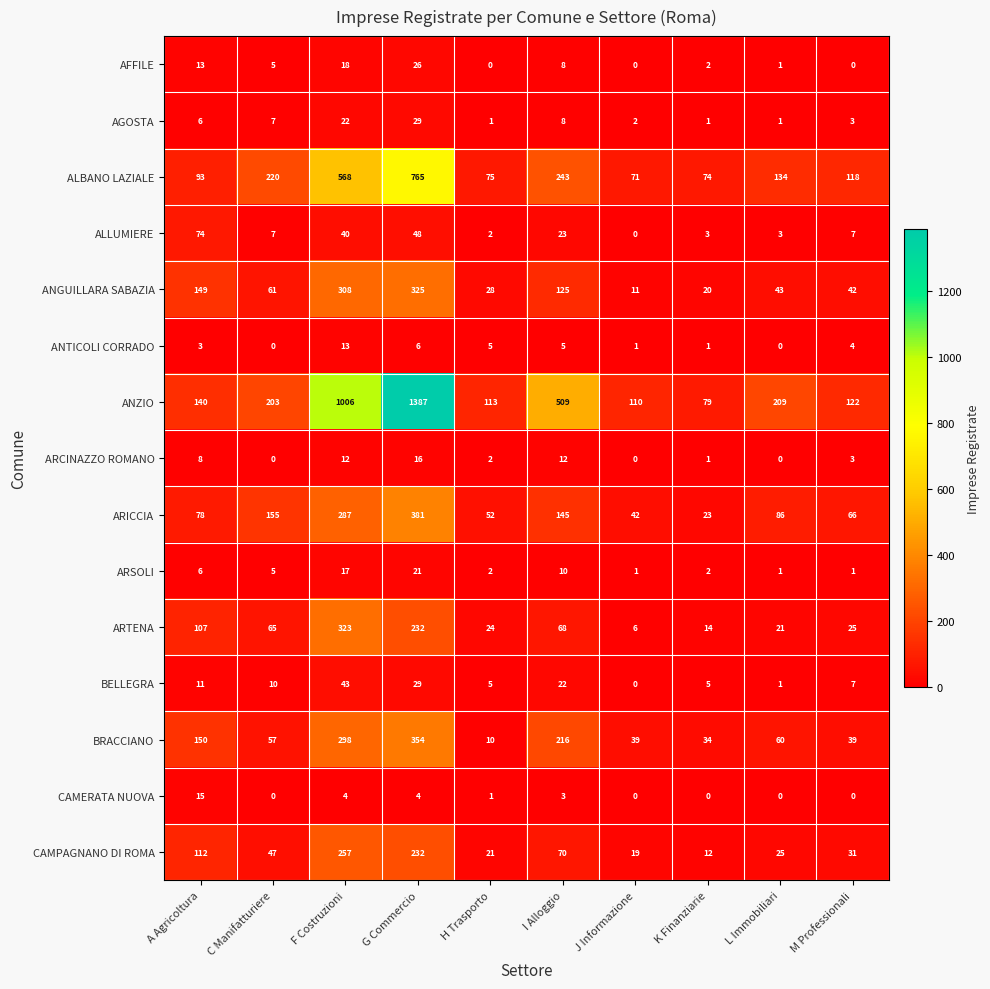

Is it true that AGOSTA equals 2 at I Alloggio?

False